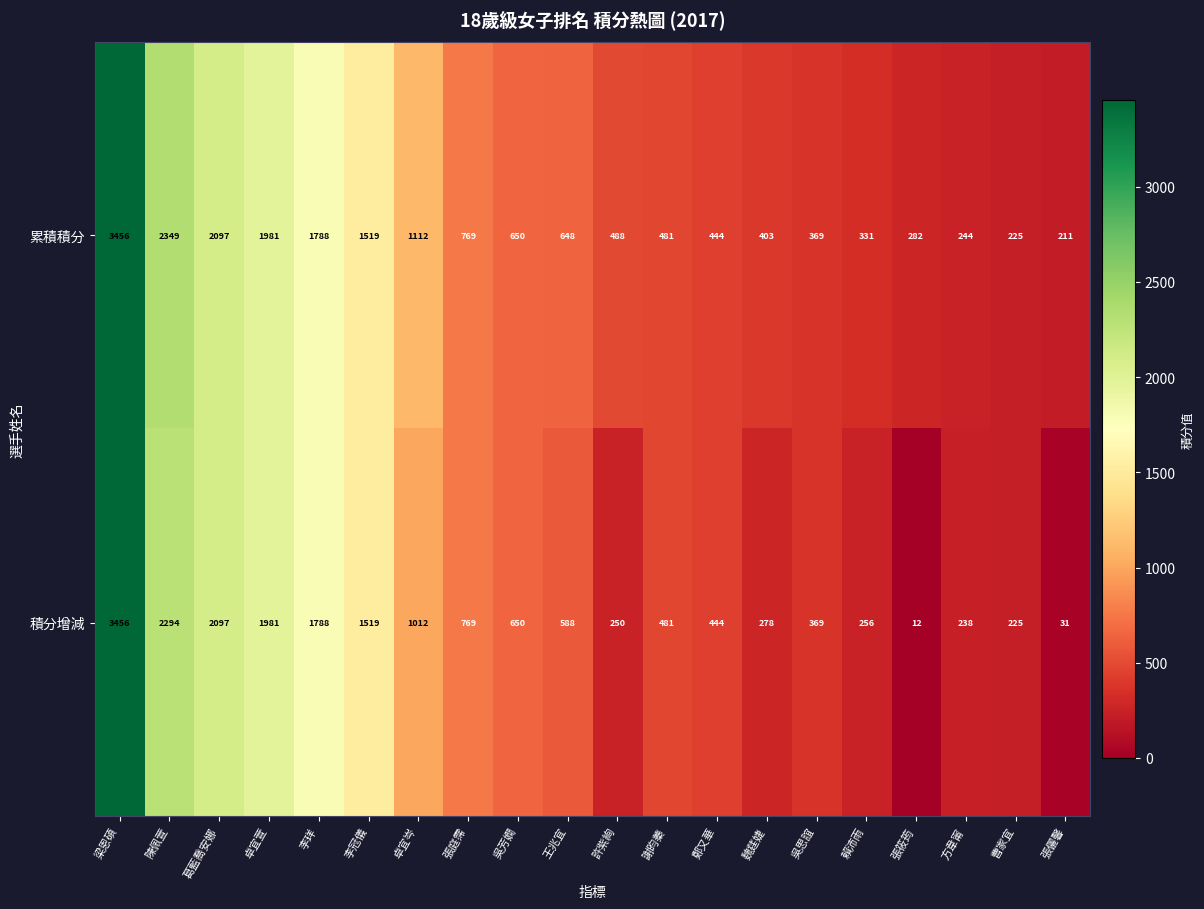

Is it true that 積分增減 equals 1037 at 卓宜萱?

False